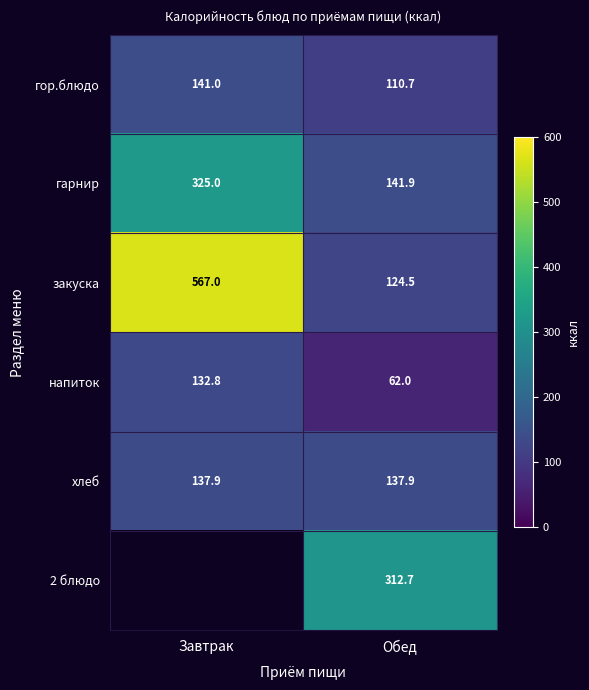

The гарнир series shows 163.5 at Завтрак. True or false?

False